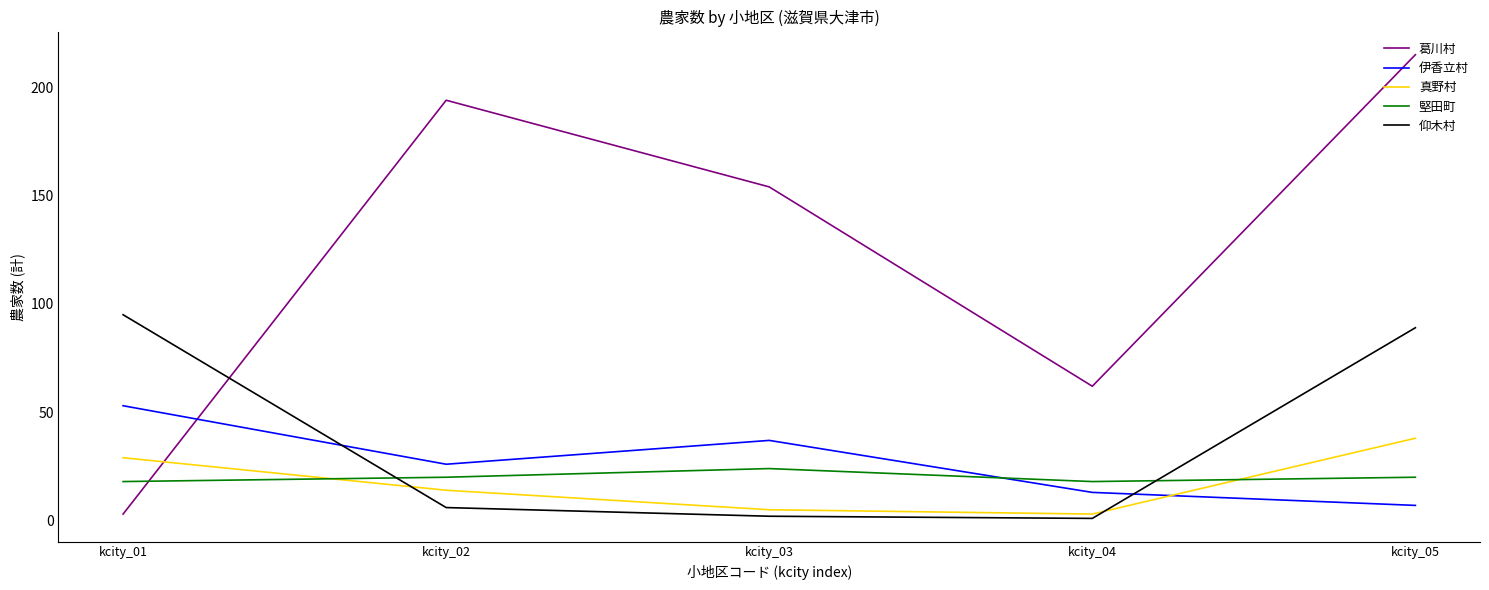

List the series in order of their peak value, lowest first.

堅田町, 真野村, 伊香立村, 仰木村, 葛川村